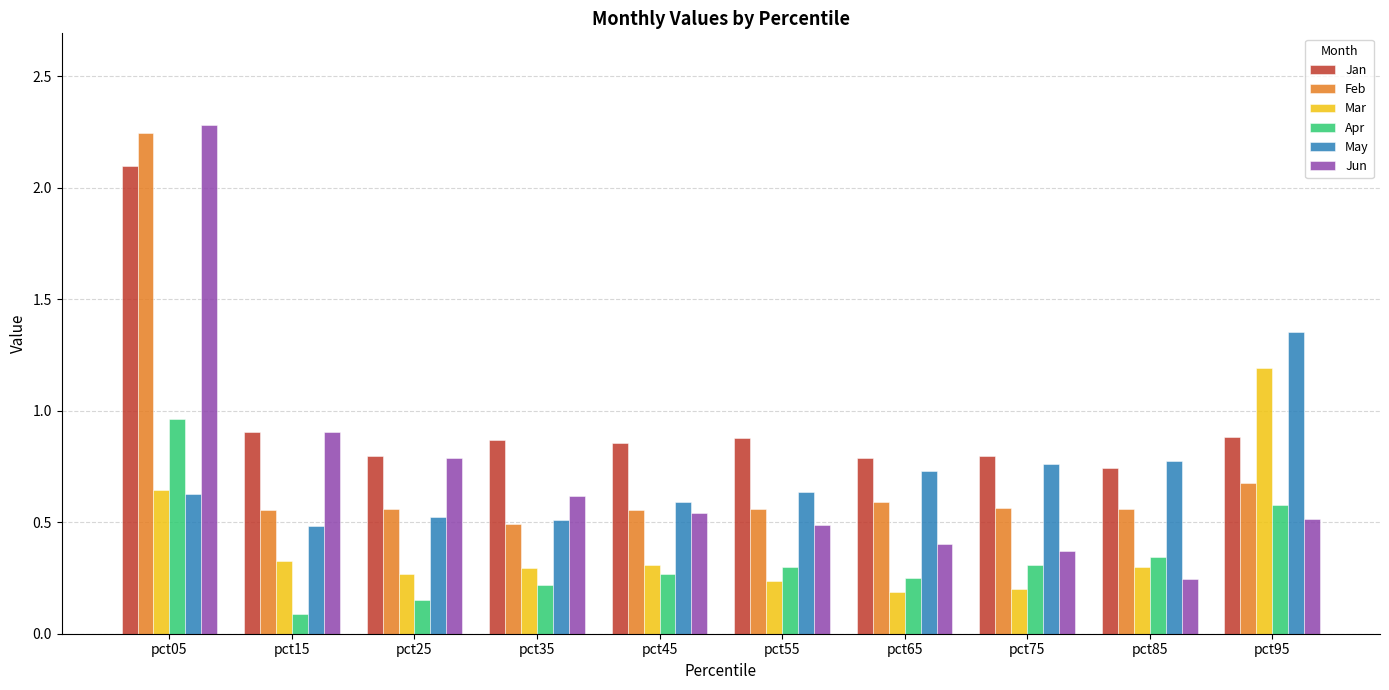

Is the value of Feb at pct75 greater than the value of Jan at pct75?

No